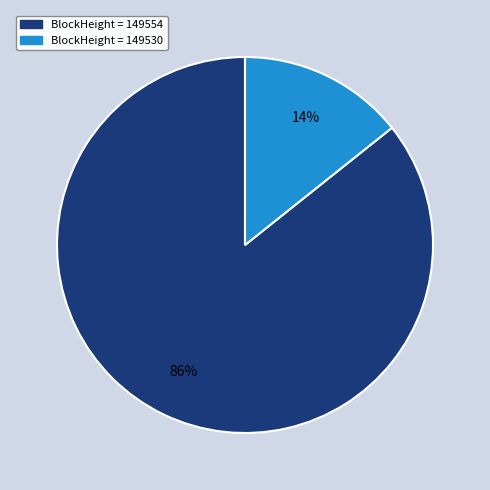

Is there any slice that represents more than half of the pie?

Yes